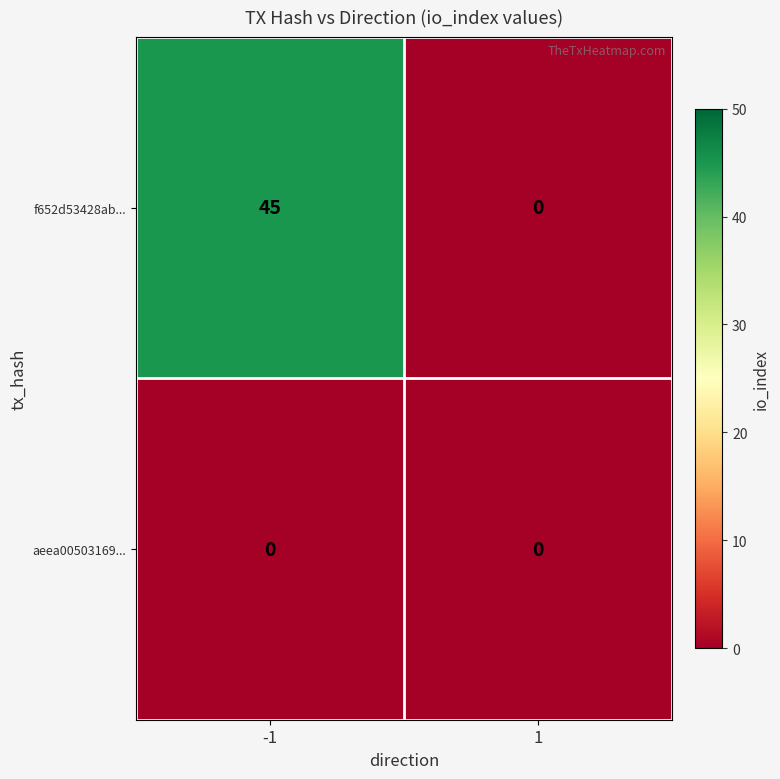

List the series in order of their overall mean, highest first.

f652d53428ab..., aeea00503169...